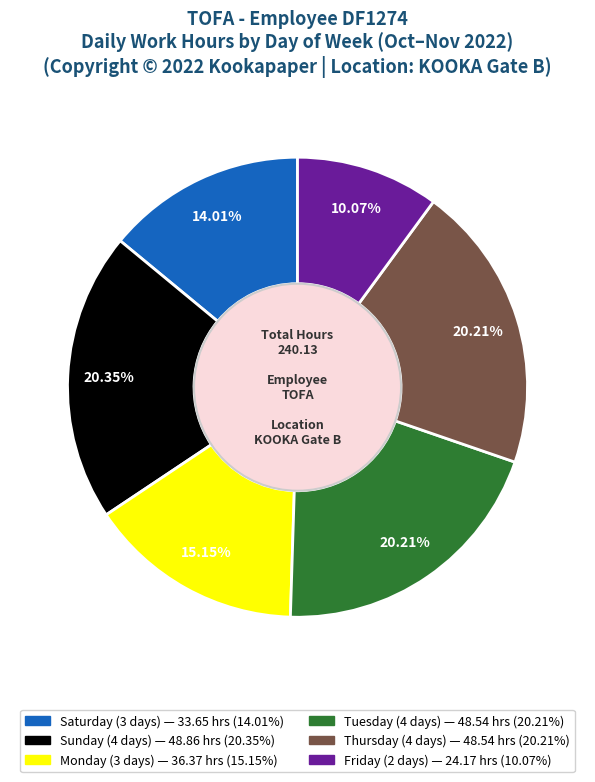

Does any single category account for the majority?

No